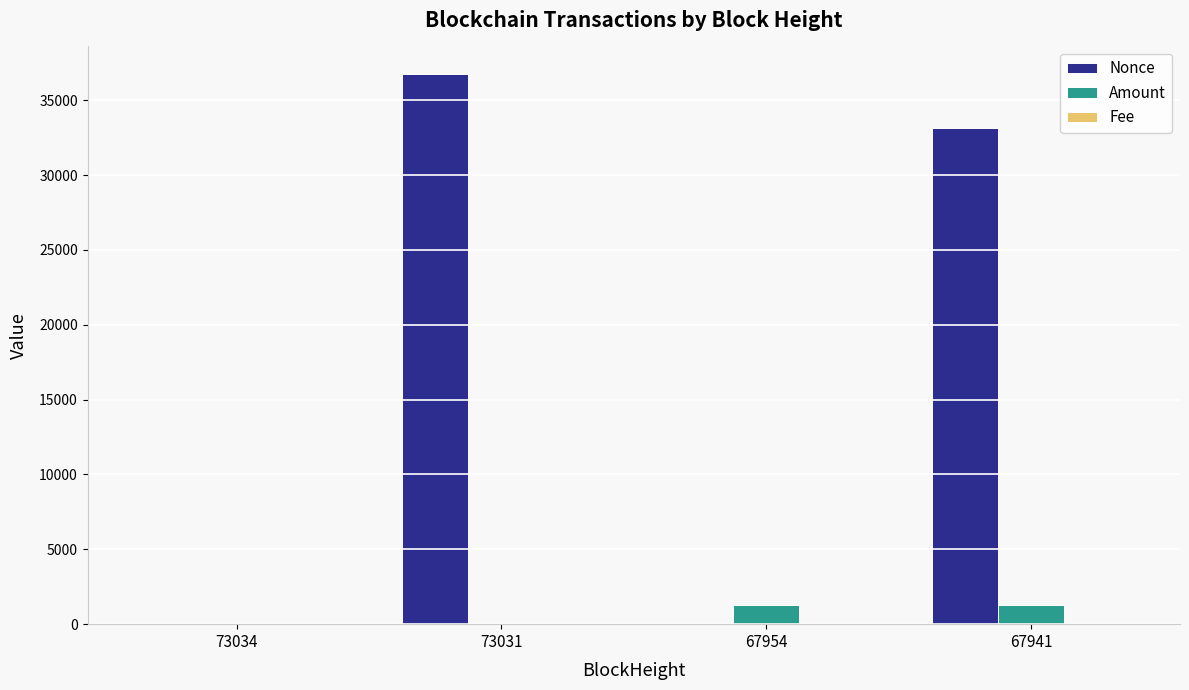

The Nonce series shows 1.0 at 73034. True or false?

True